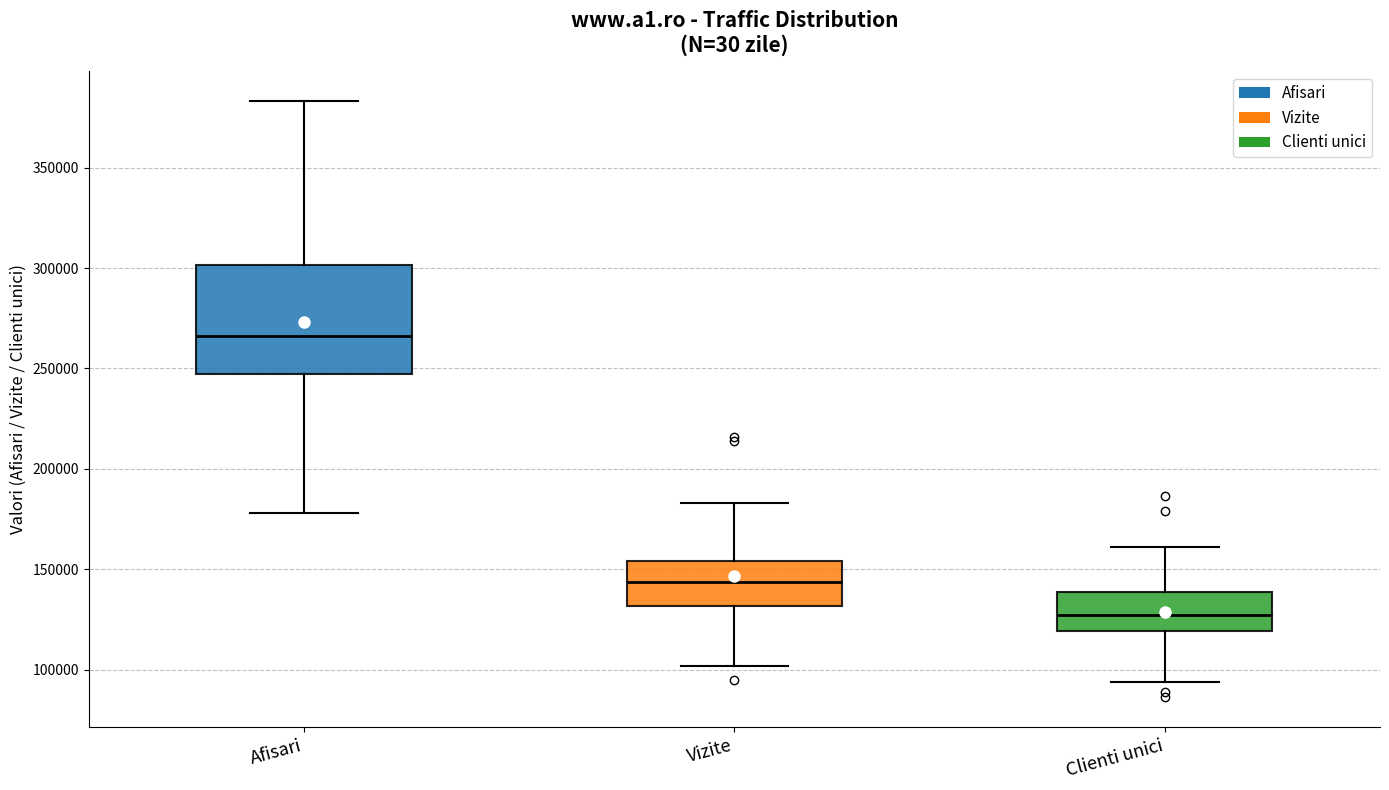

Which box has the highest median line?

Afisari